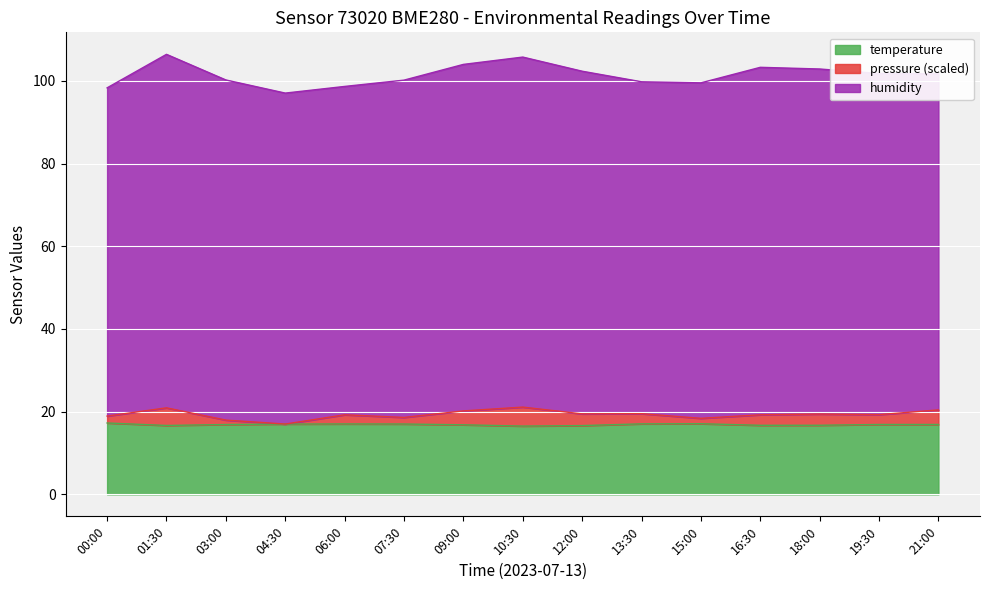

True or false: temperature has a value of 16.9 at 19:30.

True